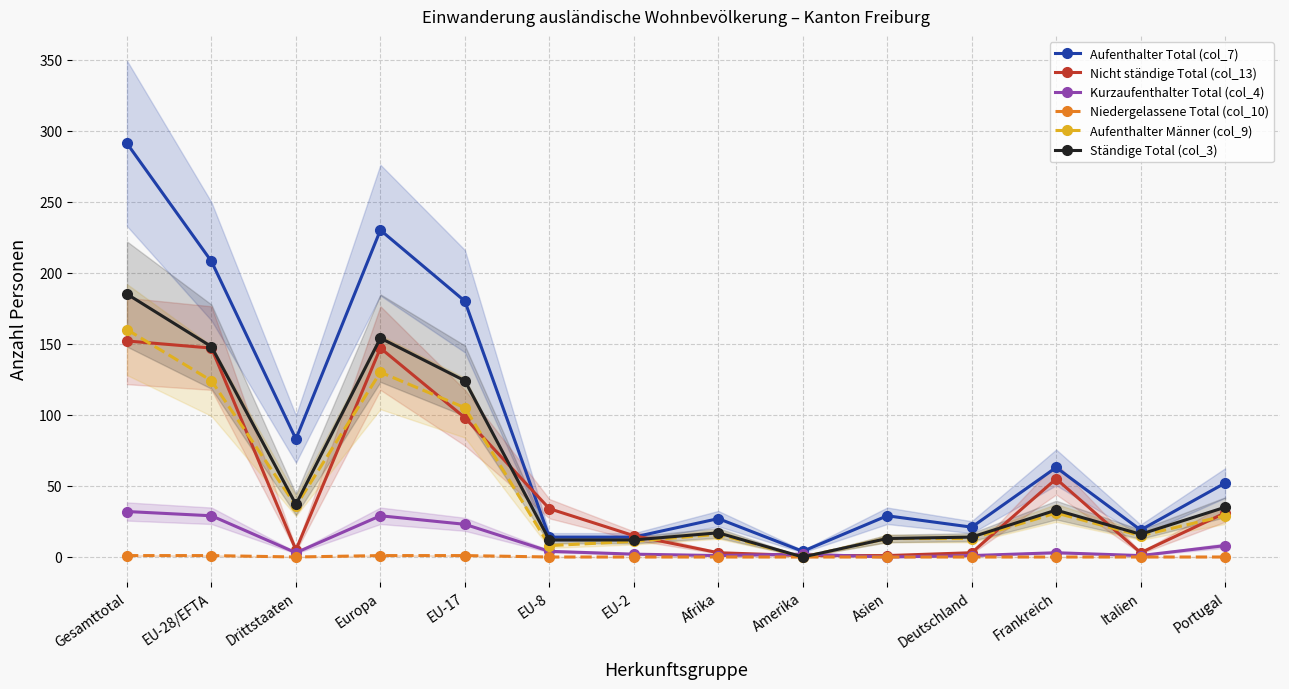

Count the number of data series in this chart.

6